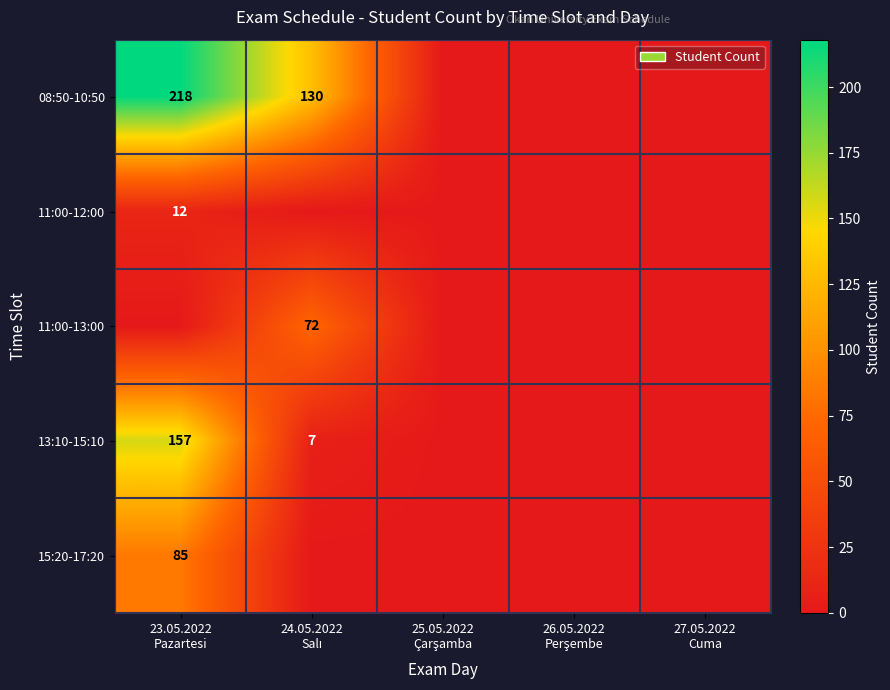

What is the average value of the 11:00-12:00 series?

2